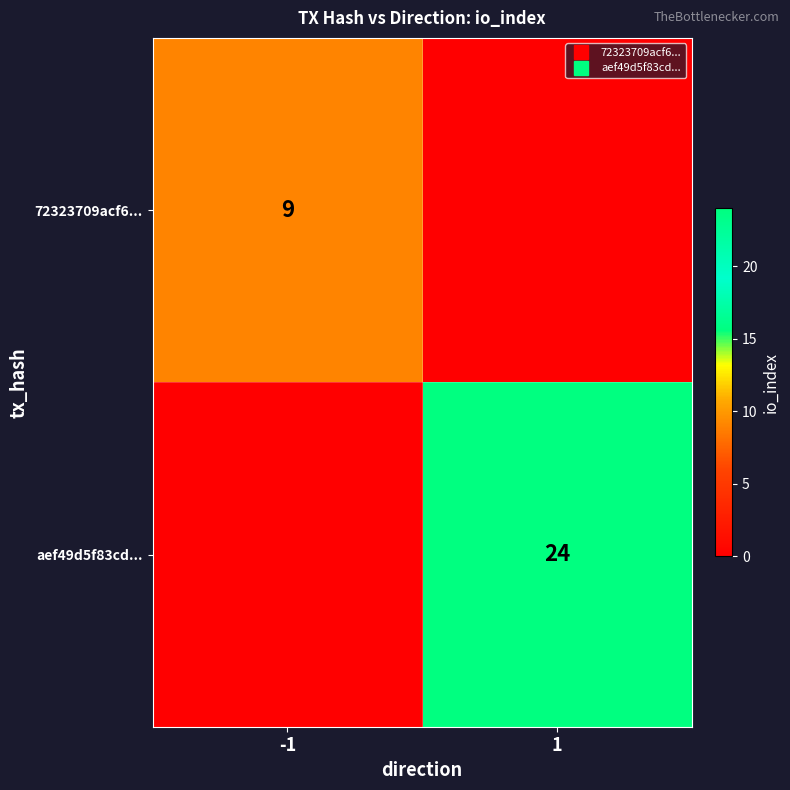

The value of aef49d5f83cd... at -1 is 0. True or false?

True